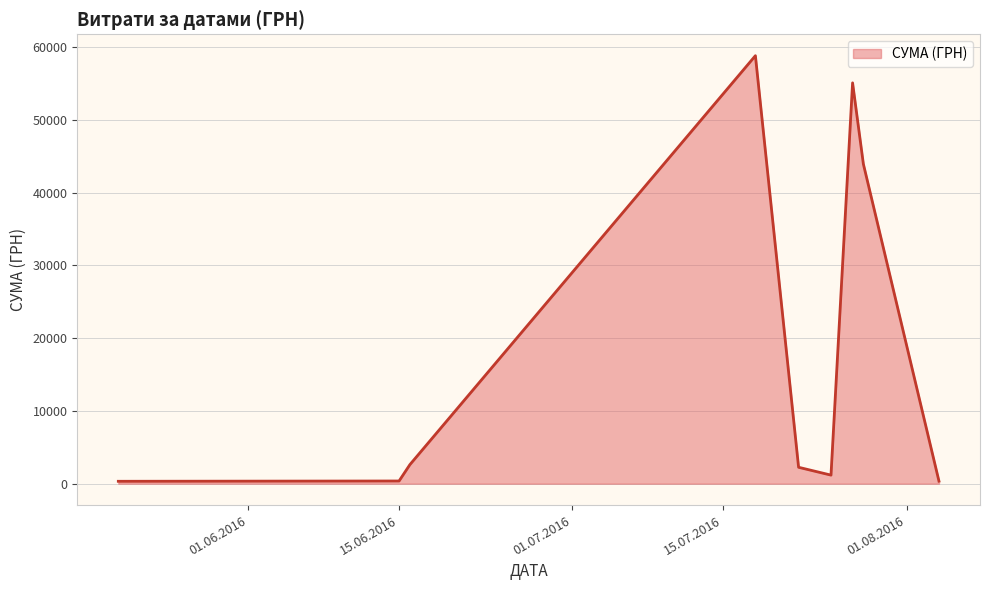

What is the greatest value displayed?

58840.0